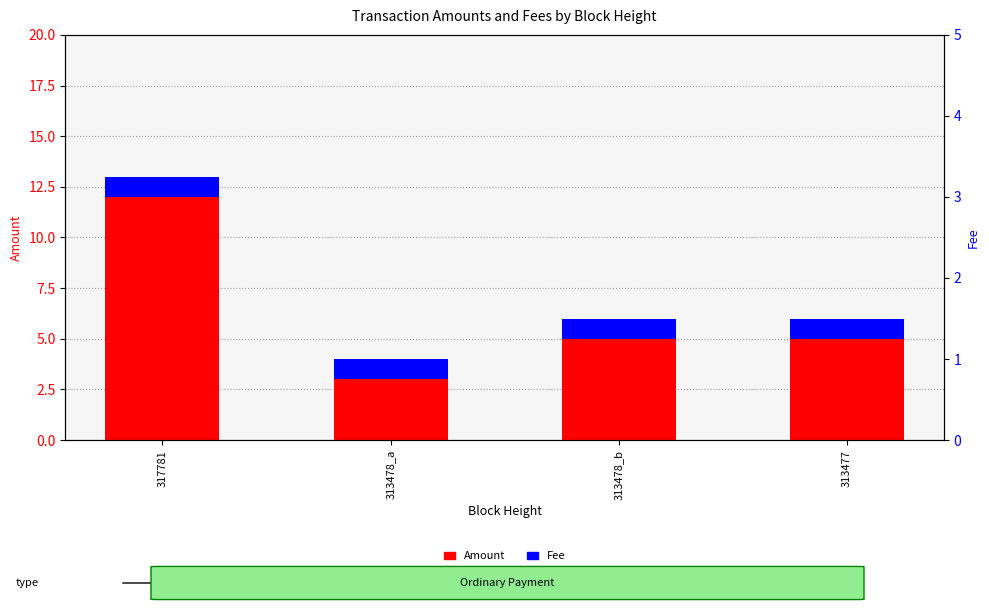

How many Amount values are between 5 and 12?

3